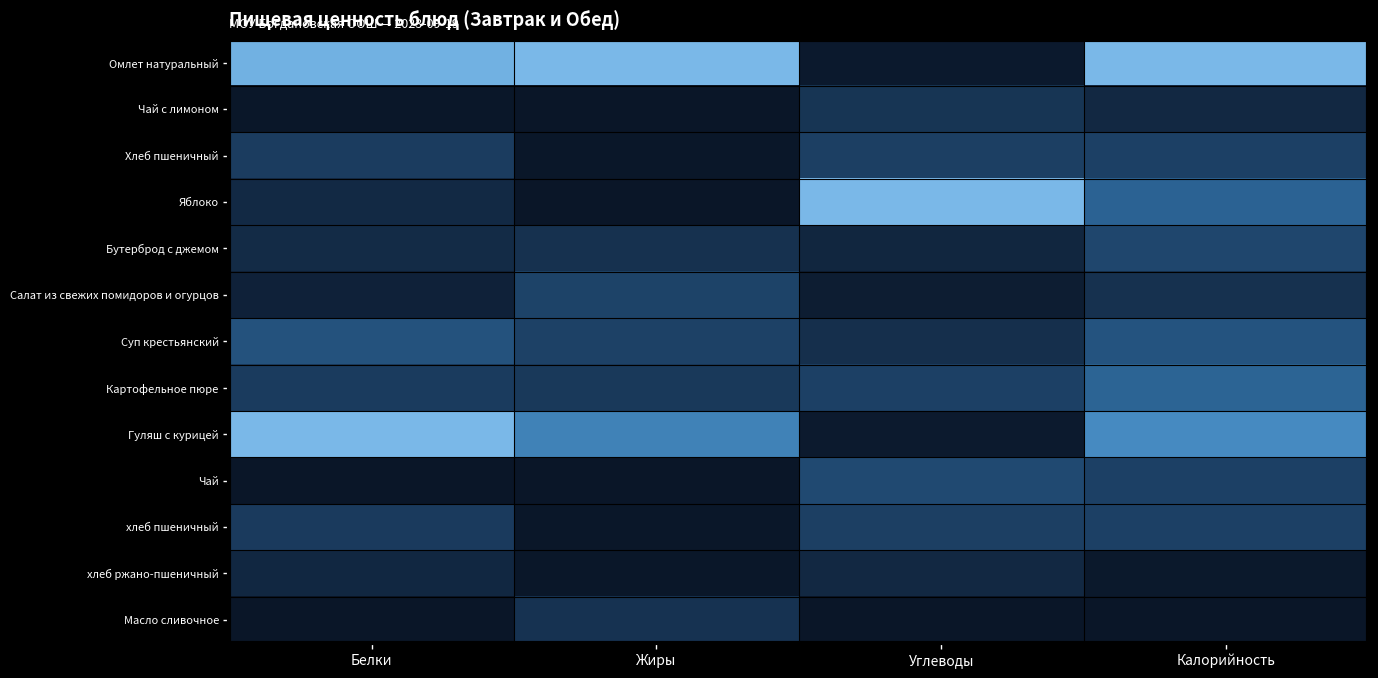

Which series changed the most between Углеводы and Калорийность?

Омлет натуральный